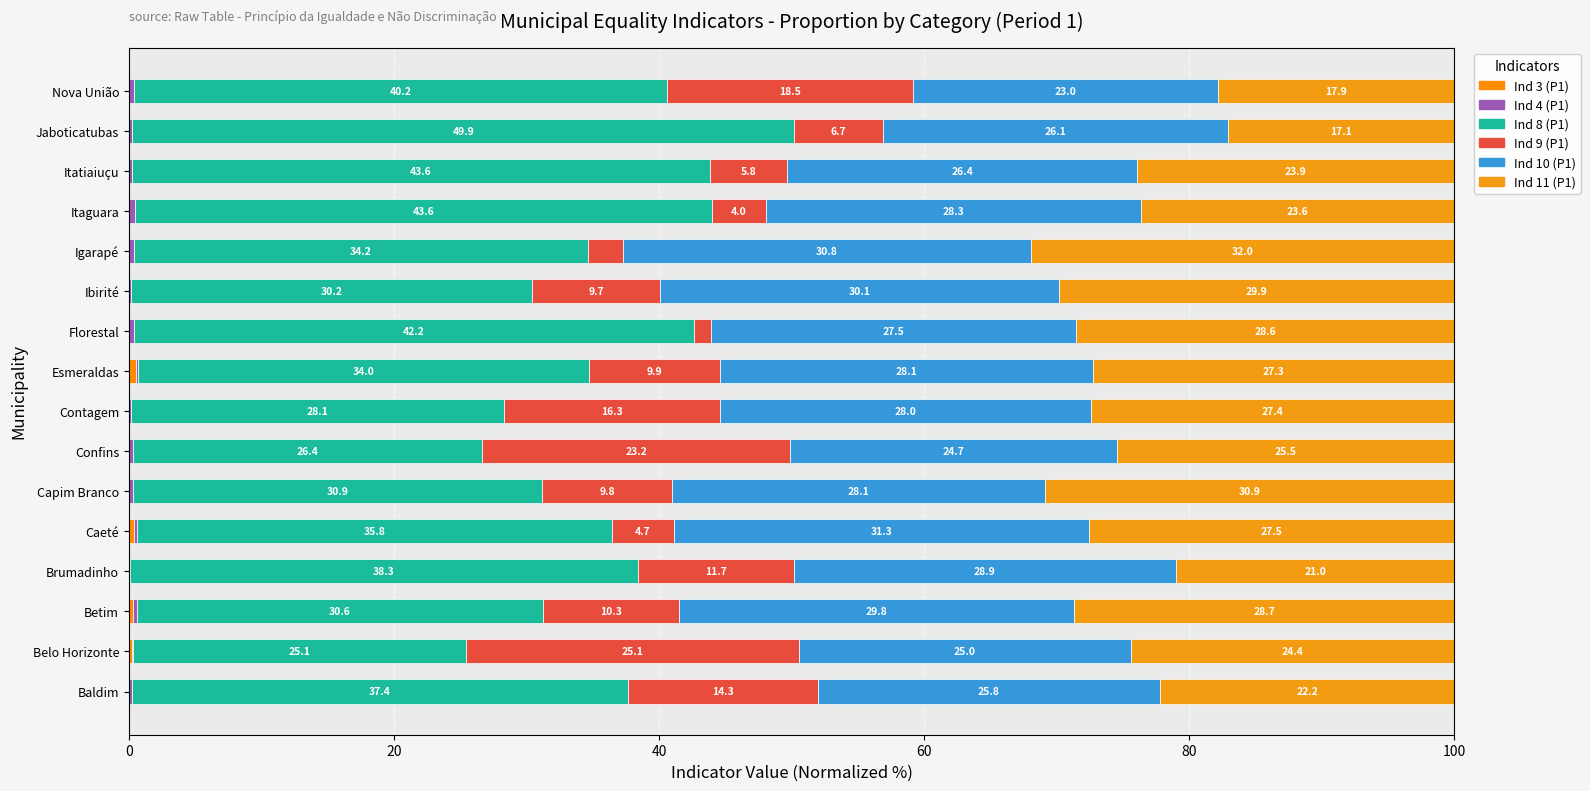

At how many categories does at least one series exceed 44?

1